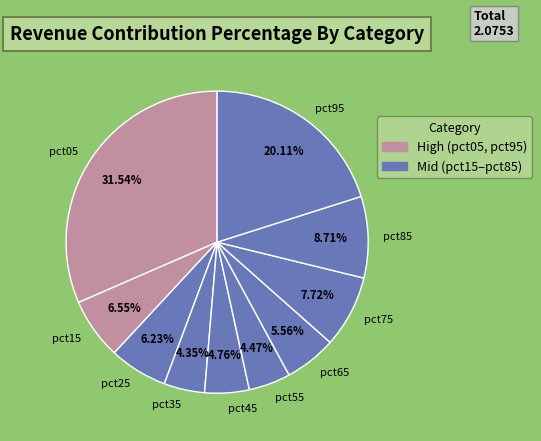

Between pct55 and pct65, which is larger?

pct65